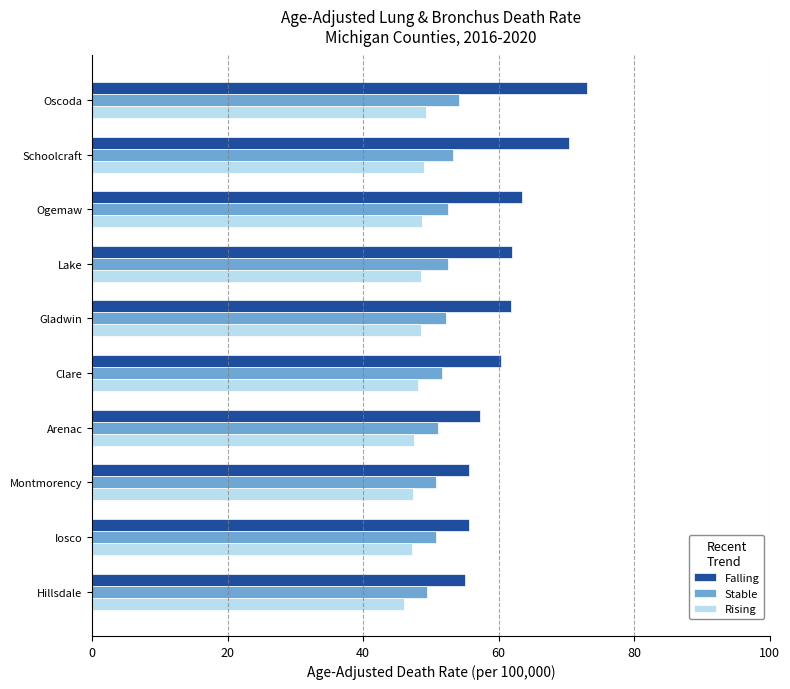

The value of Falling at Iosco is 94.5. True or false?

False